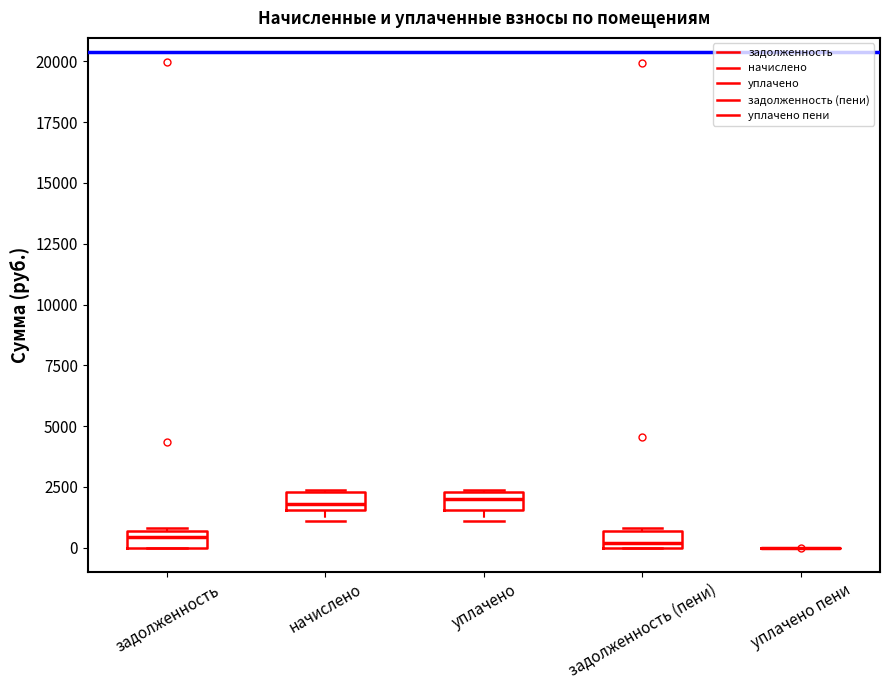

Where does the median line of the box for начислено sit on the y-axis? The values are not printed on the chart, so give them approximately, as read against the axis.

2000